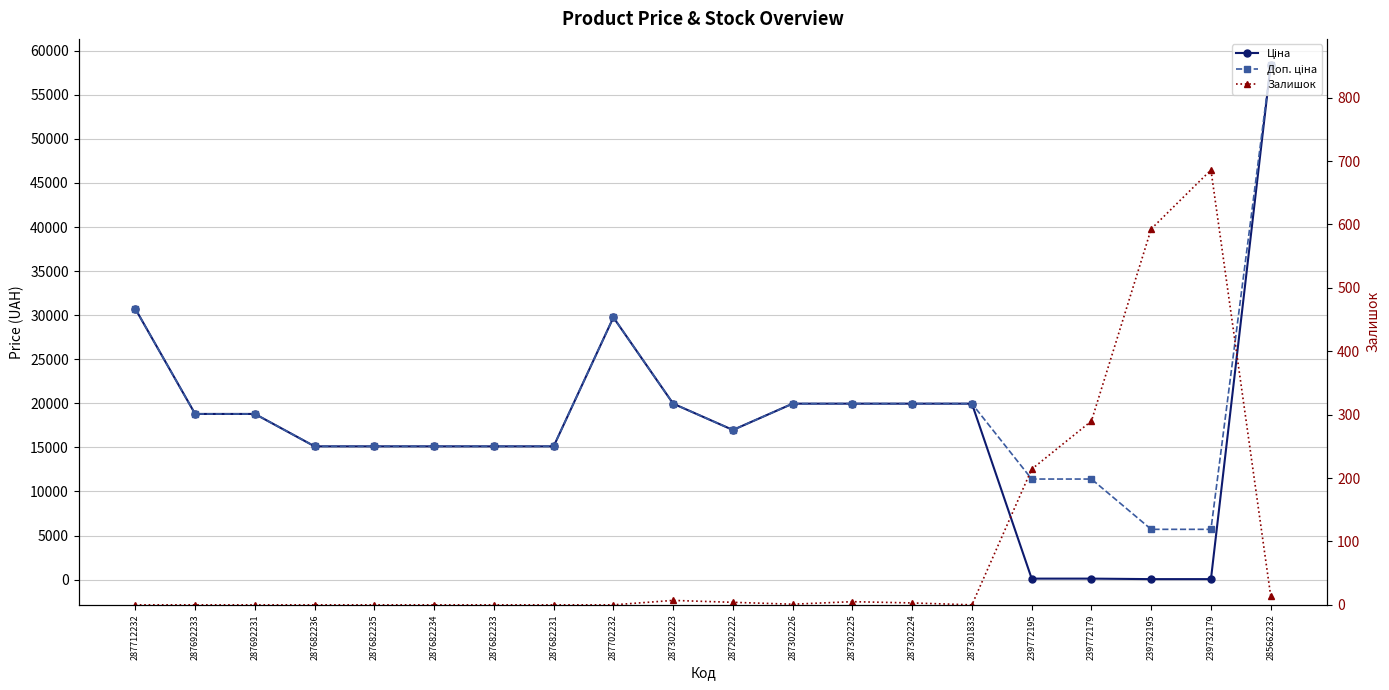

Read the Доп. ціна value at 287702232.

29747.2